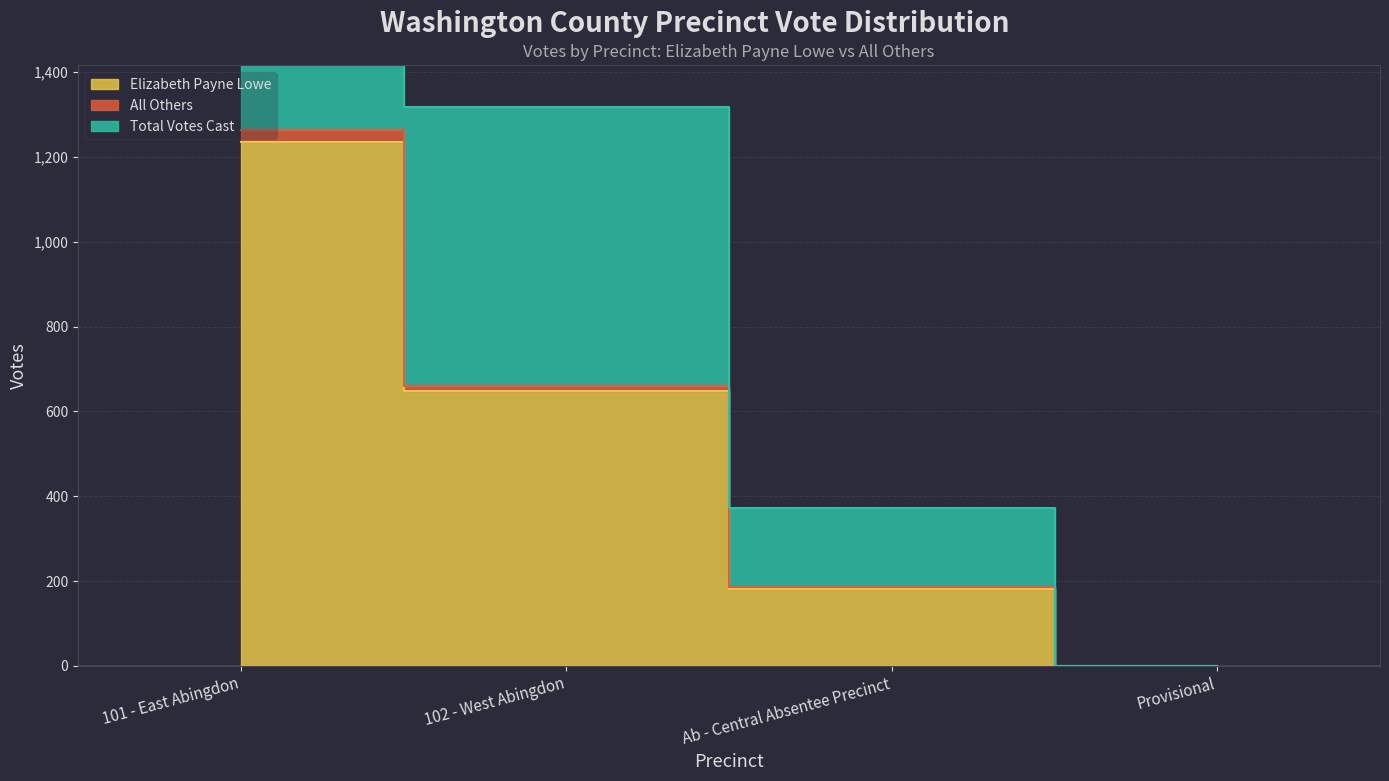

At which category is the sum across all series the highest?

101 - East Abingdon